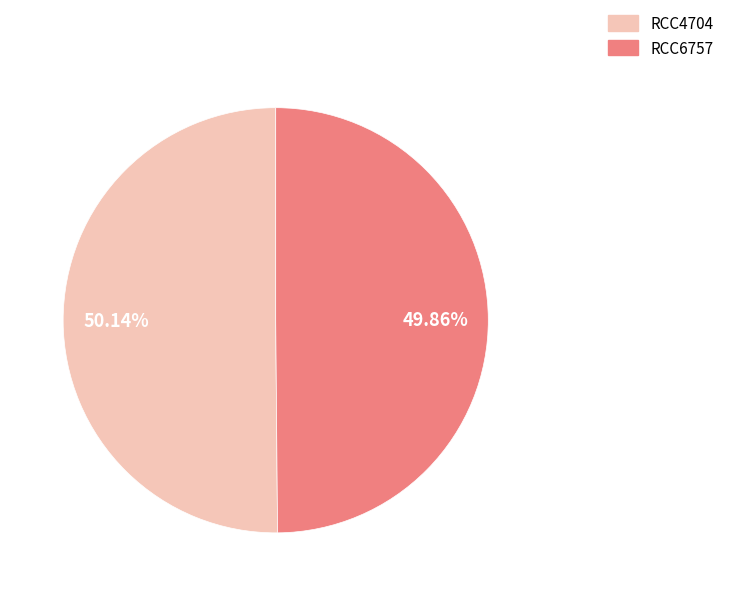

Combined, what portion of the pie is RCC4704 and RCC6757?

100.0%